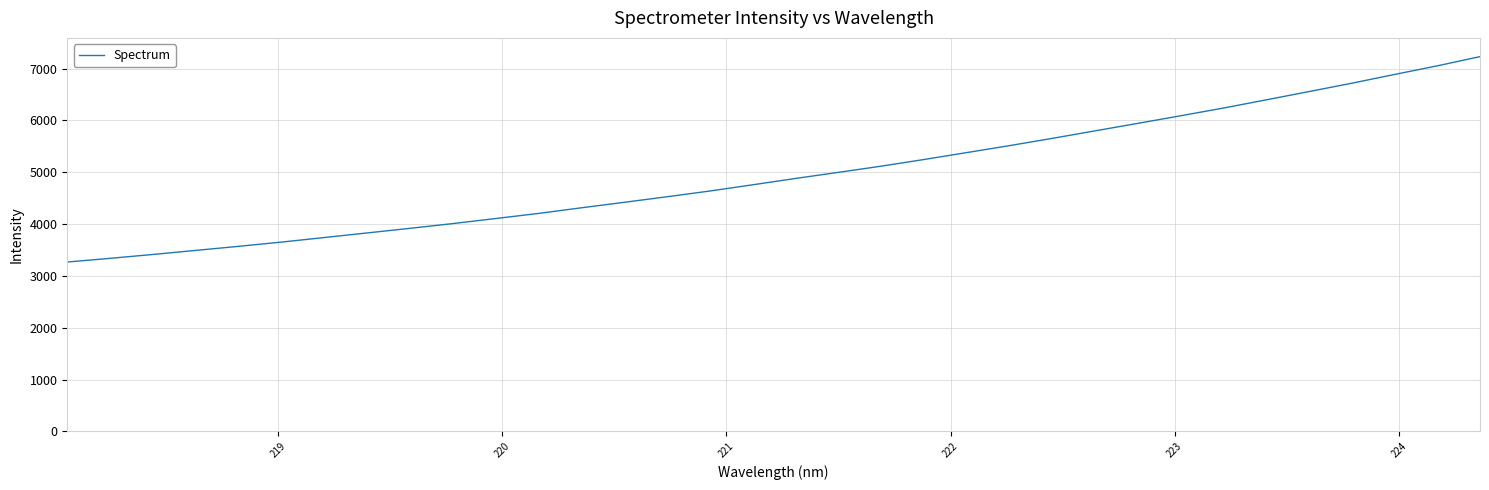

What is the difference between the maximum and minimum values?

3963.6